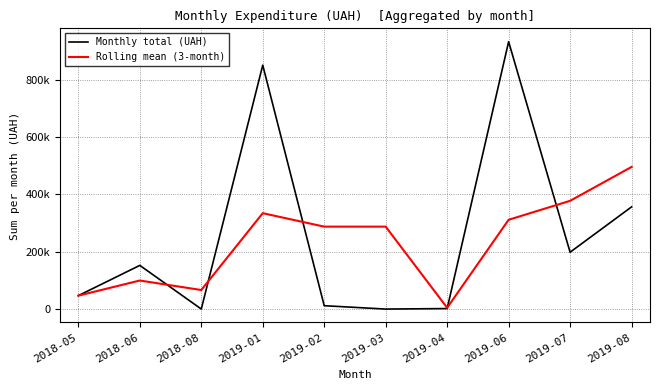

At which category does Rolling mean (3-month) reach its first local valley?

2018-08